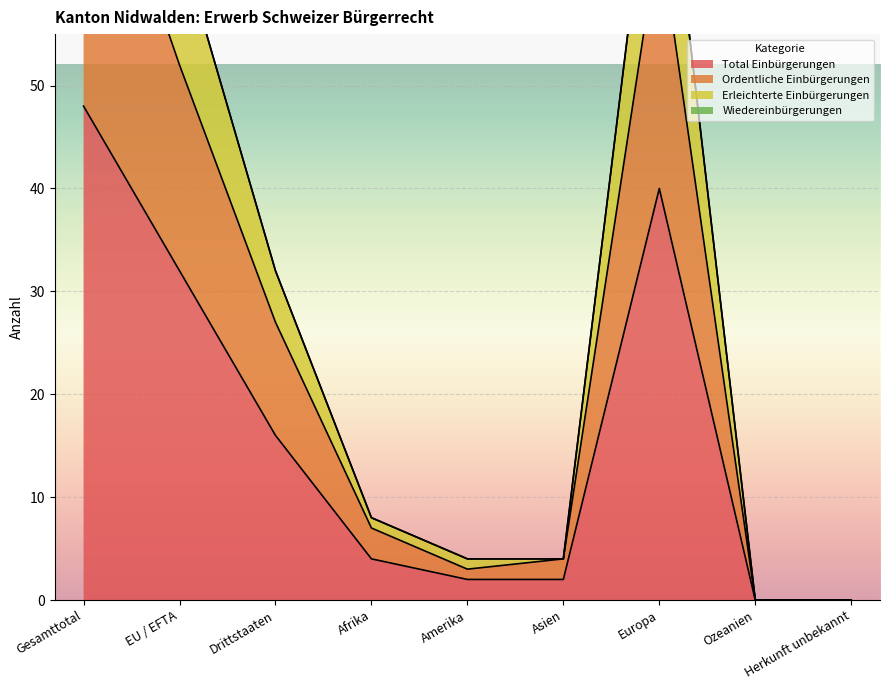

The Erleichterte Einbürgerungen series shows 61 at Ozeanien. True or false?

False